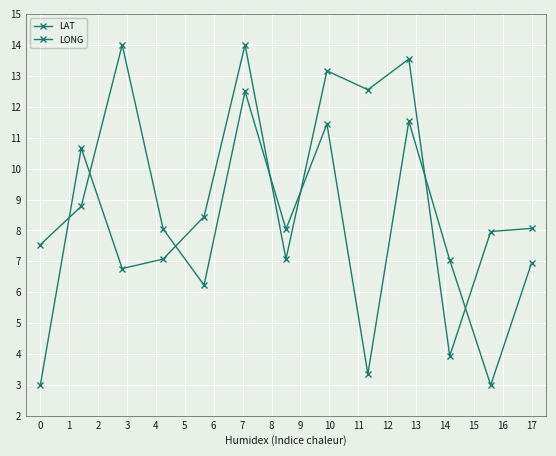

How many lines are shown in the chart?

2